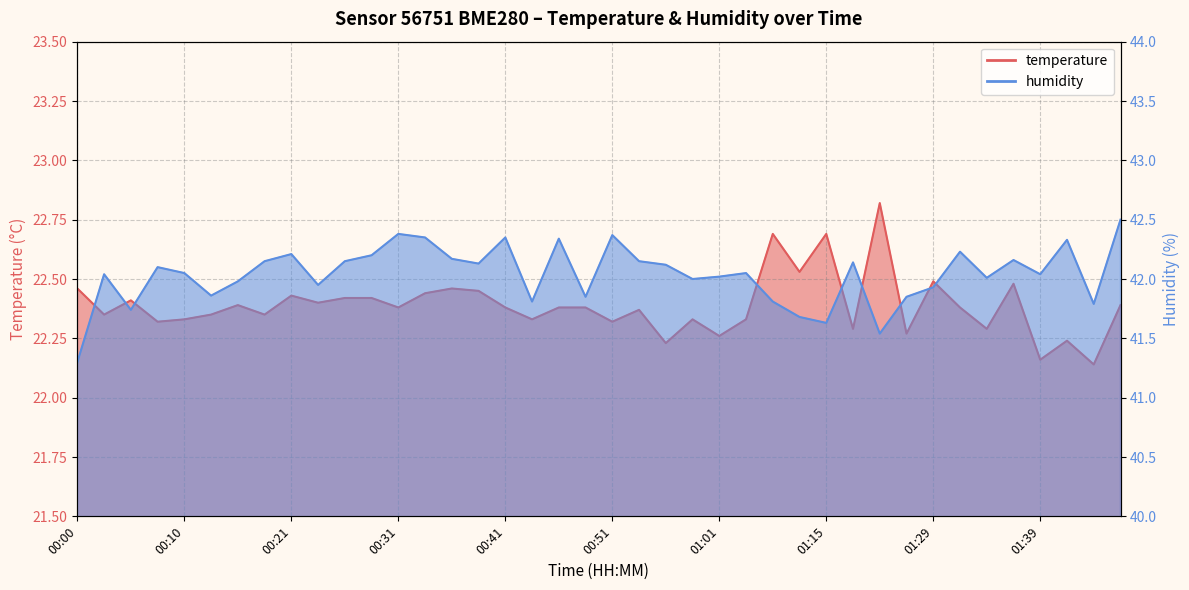

What is the value of the temperature point at the 14th from the left?

22.4